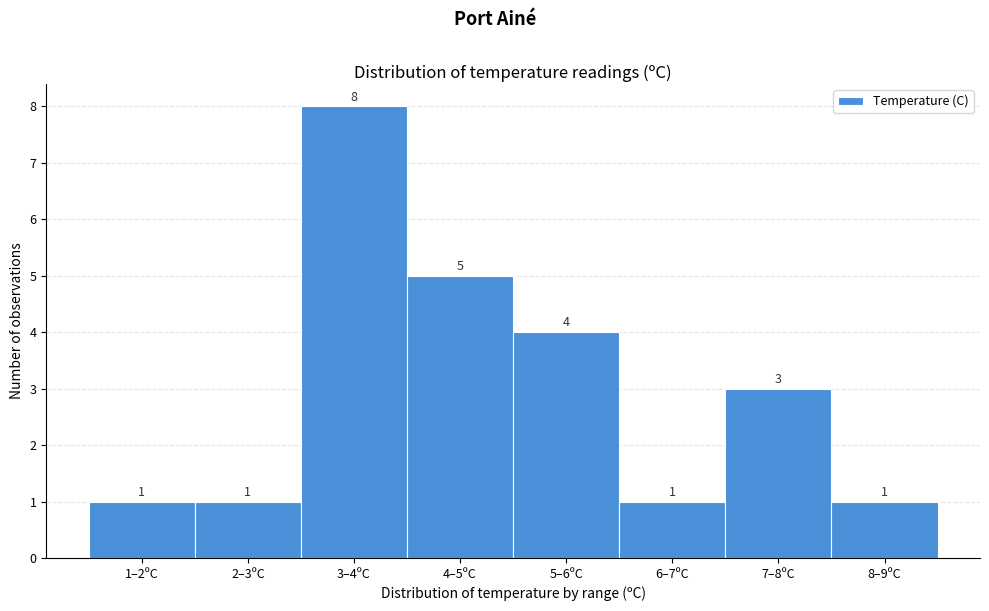

Reading right to left, extract all data points from this chart.

8–9ºC=1	7–8ºC=3	6–7ºC=1	5–6ºC=4	4–5ºC=5	3–4ºC=8	2–3ºC=1	1–2ºC=1